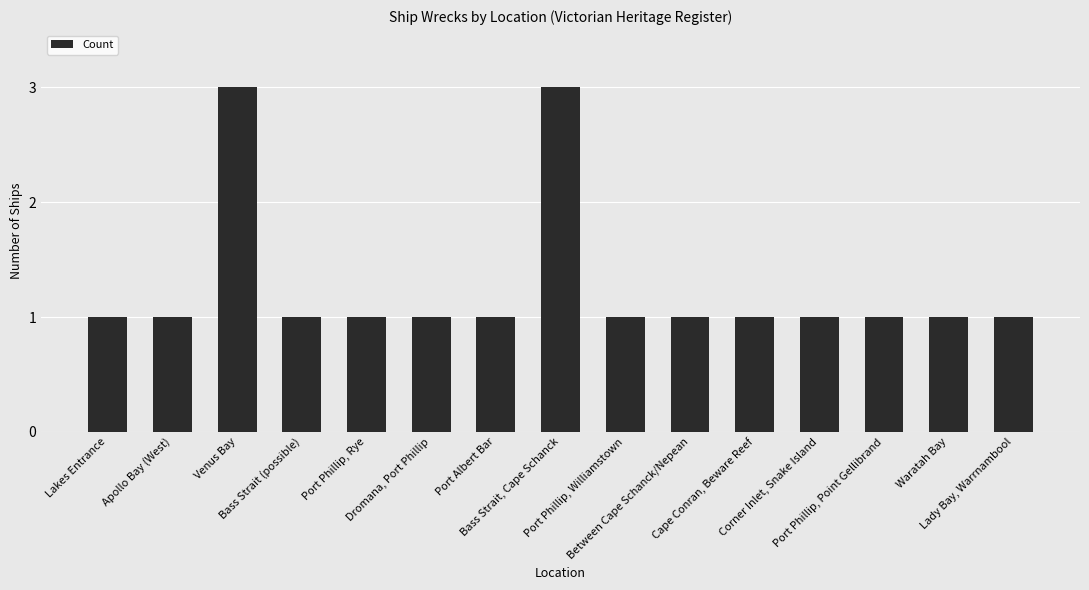

What is the sum of all values?

19